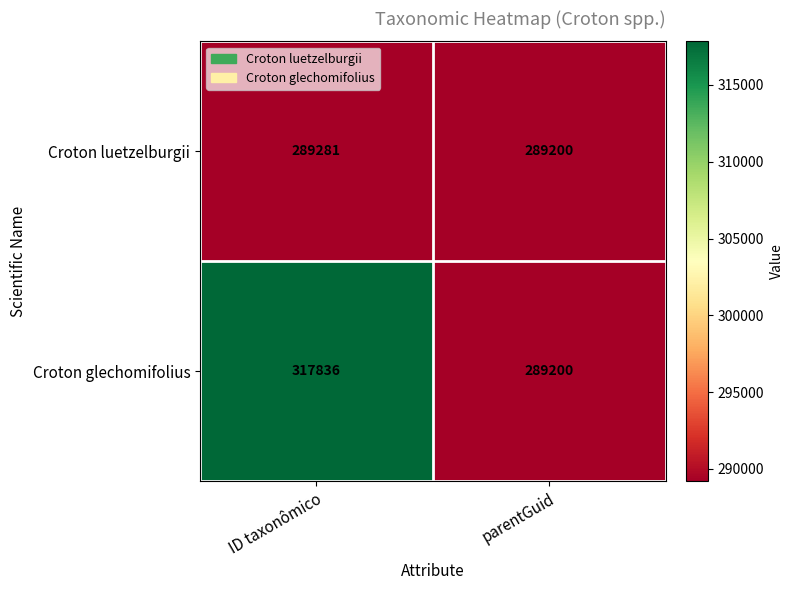

How many data points does each series have?

2